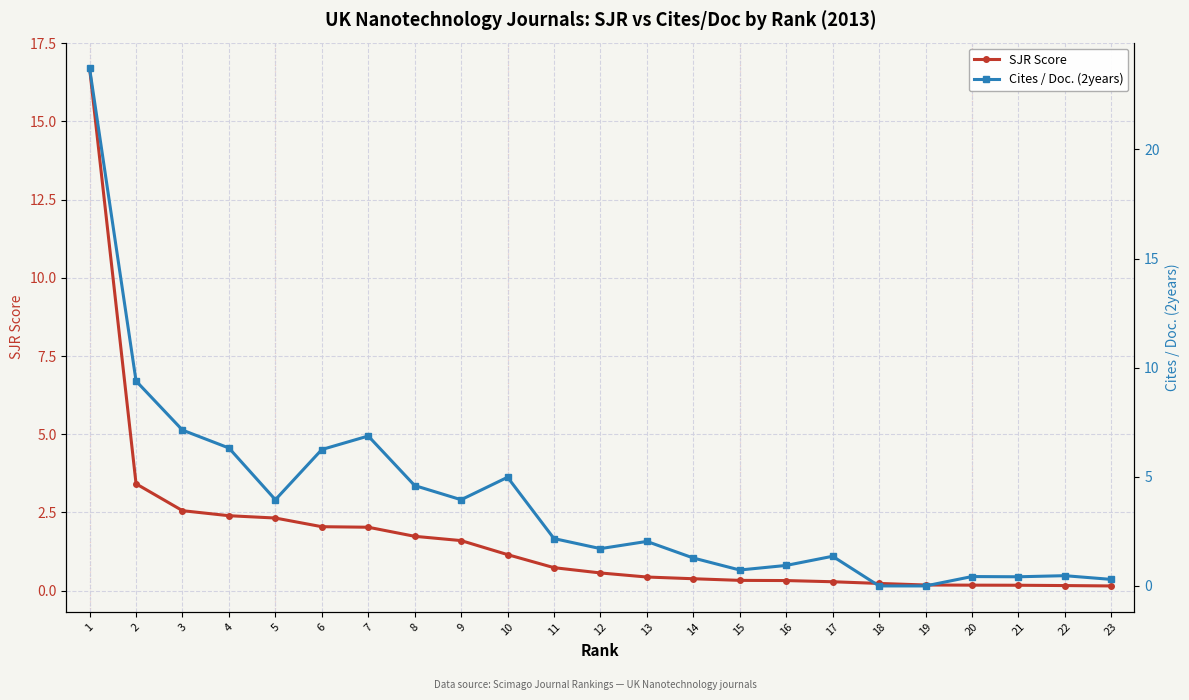

Is it true that SJR Score equals 0.3 at 17?

True